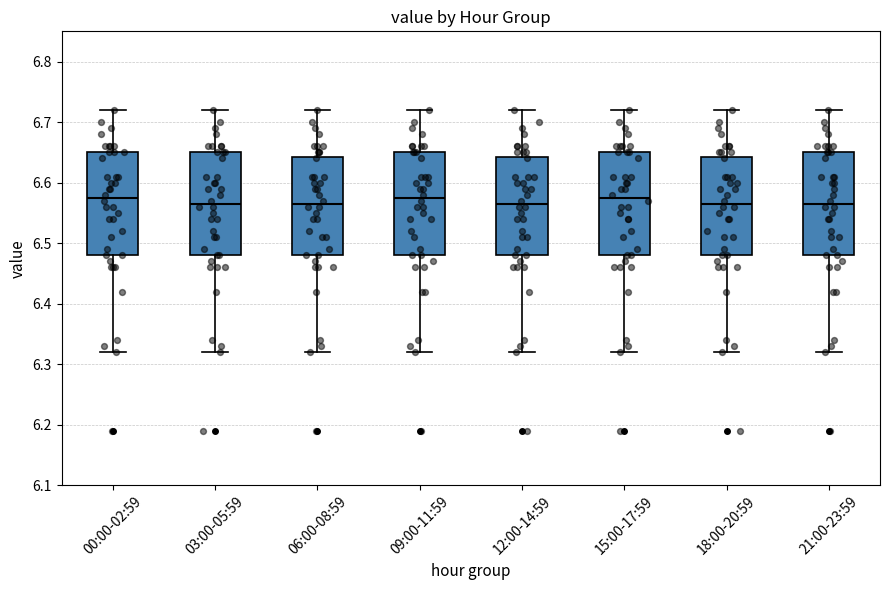

Where does the lower whisker of the box for 09:00-11:59 end on the y-axis? The values are not printed on the chart, so give them approximately, as read against the axis.

6.32